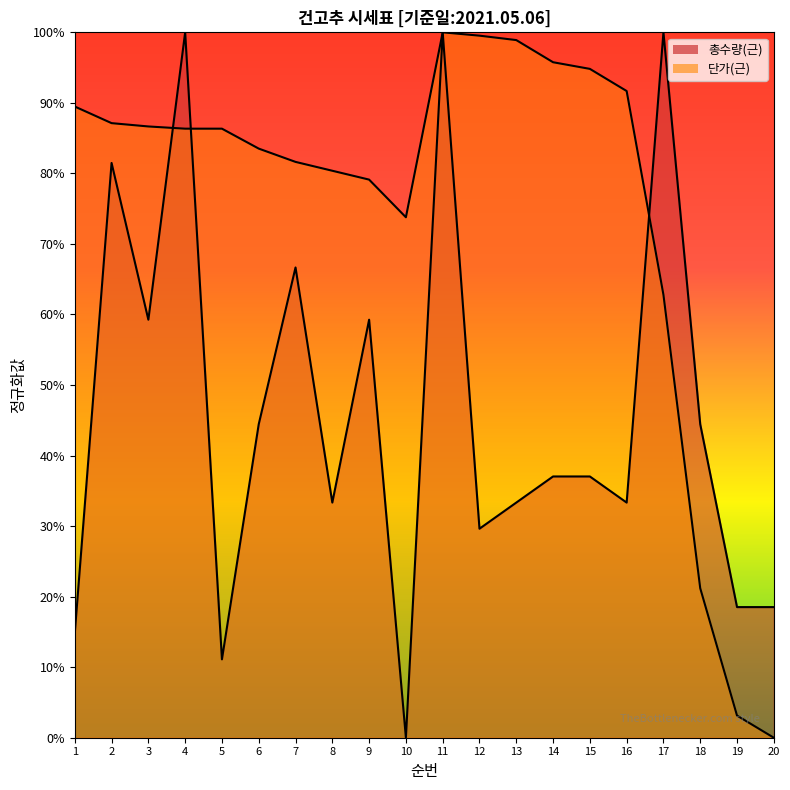

How many interior local valleys does the 총수량(근) series have?

6